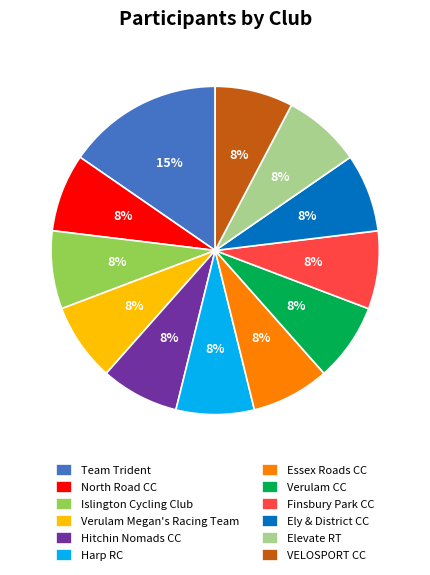

Does any single category account for the majority?

No